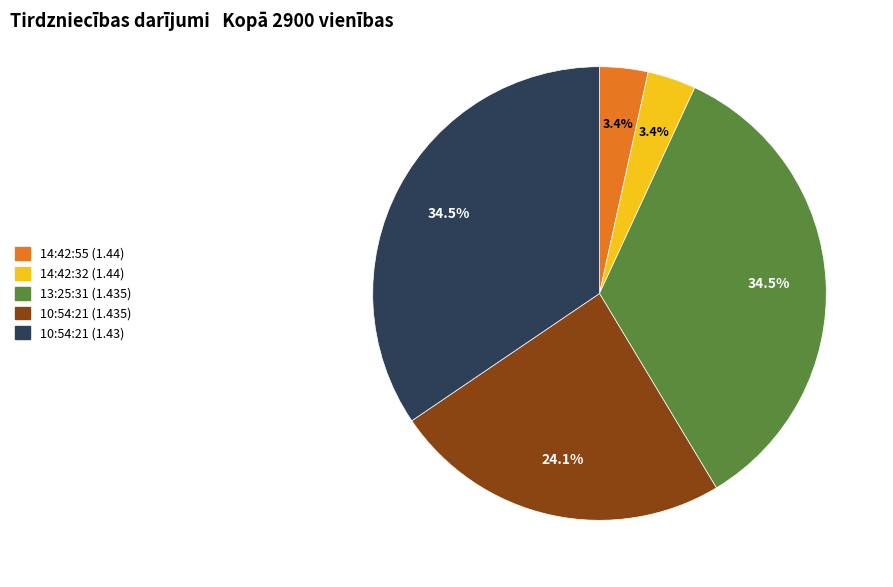

What percentage is the 14:42:32 (1.44) slice, to the nearest percent?

3%